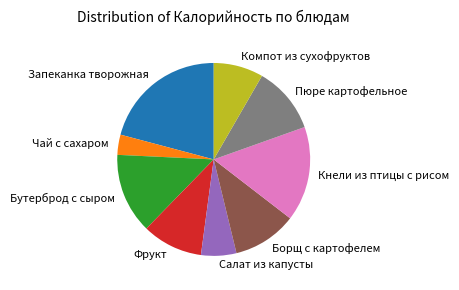

Is it true that Борщ с картофелем is 18% of the pie?

False